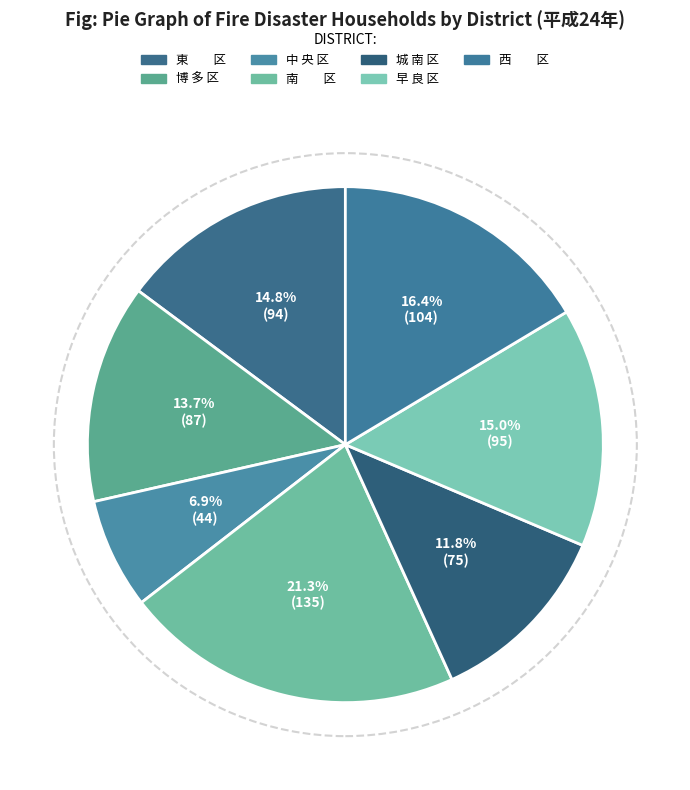

How many slices are in this pie chart?

7